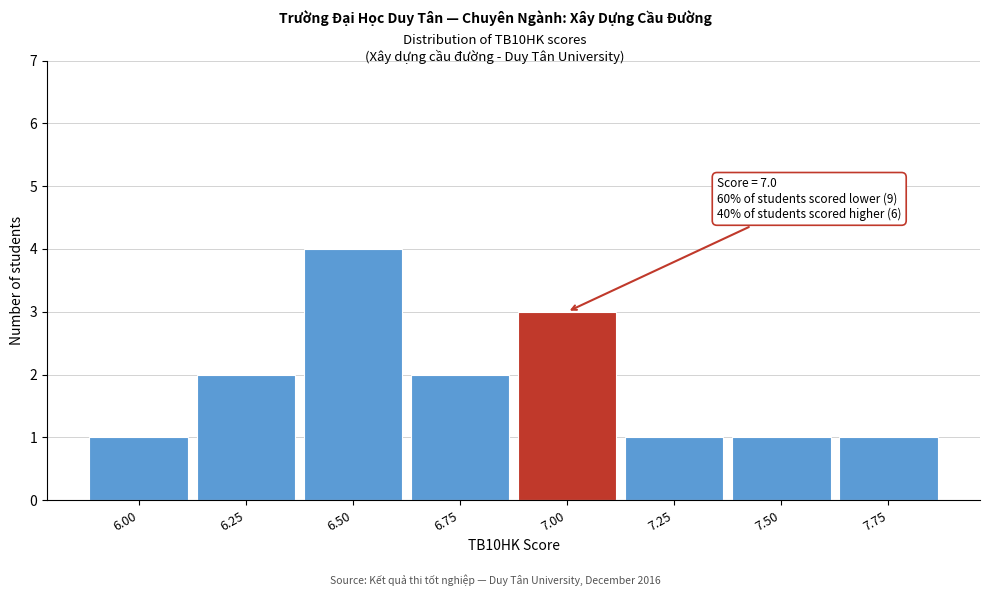

Reading left to right, transcribe all the data shown in this chart.

1	2	4	2	3	1	1	1